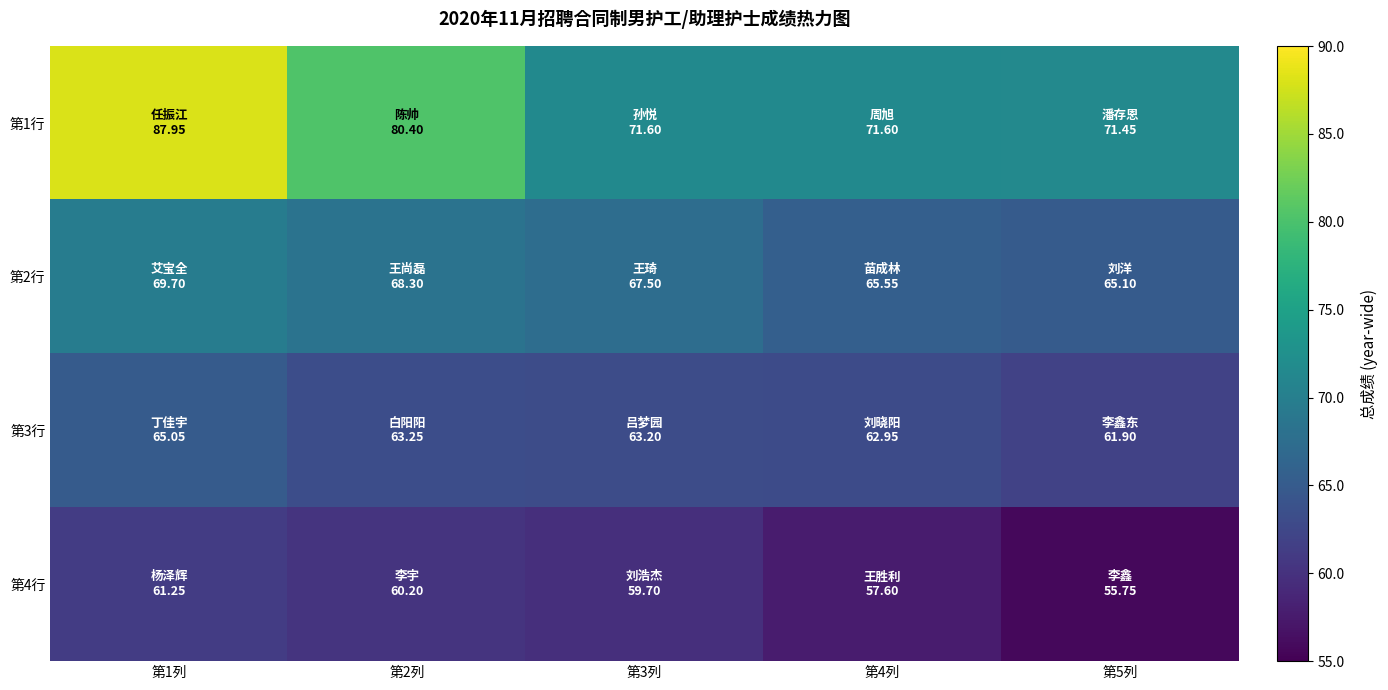

Reading left to right, list all the values displayed in this chart.

第1行: 第1列=88.0	第2列=80.4	第3列=71.6	第4列=71.6	第5列=71.5
第2行: 第1列=69.7	第2列=68.3	第3列=67.5	第4列=65.5	第5列=65.1
第3行: 第1列=65.0	第2列=63.2	第3列=63.2	第4列=63.0	第5列=61.9
第4行: 第1列=61.2	第2列=60.2	第3列=59.7	第4列=57.6	第5列=55.8